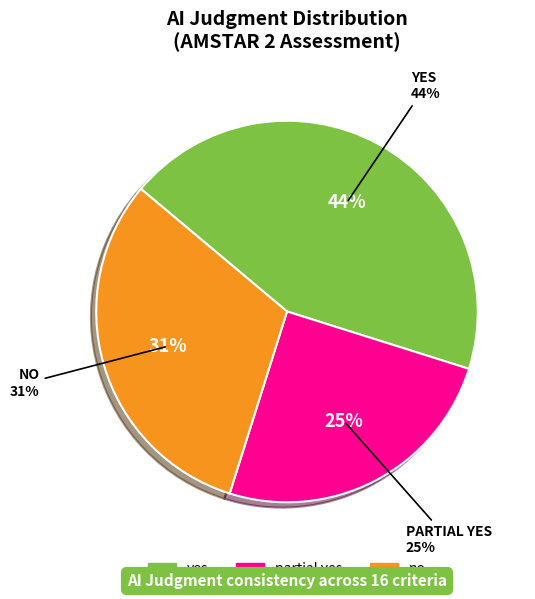

Rank the categories by value from highest to lowest.

yes, no, partial yes